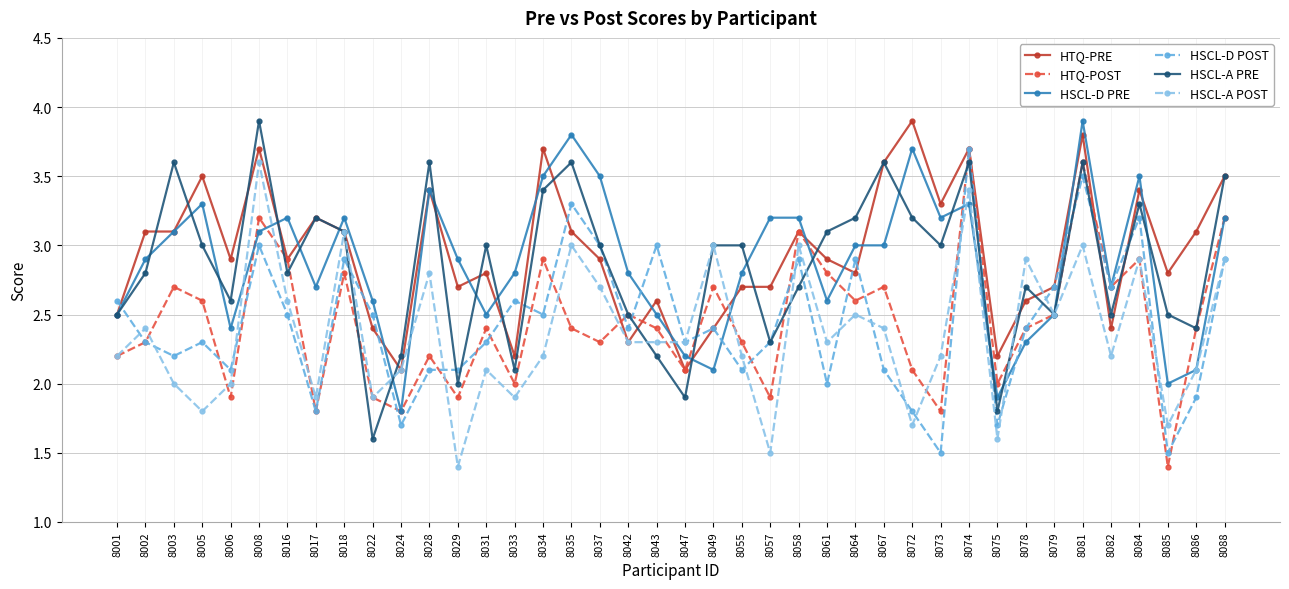

What is the sum of the HSCL-A POST values at 8002 and 8061?

4.7